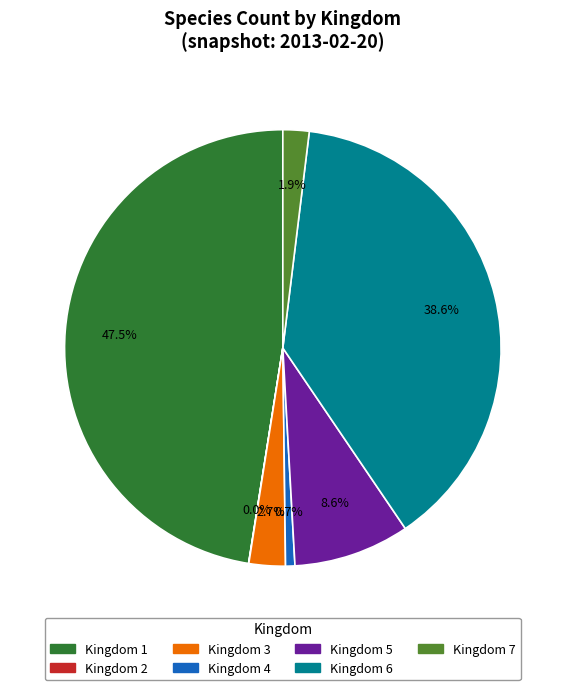

What is the largest slice in the pie chart?

Kingdom 1